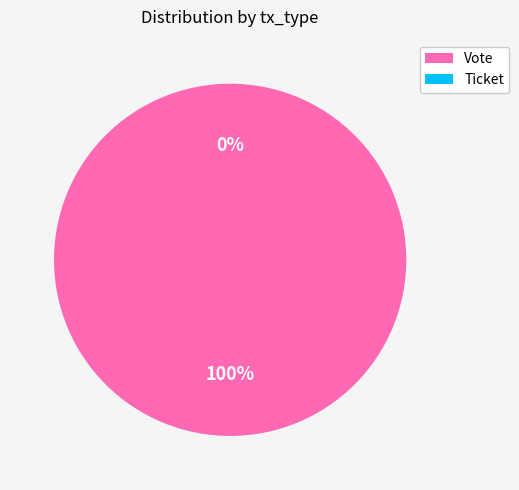

What percentage is the Vote slice, to the nearest percent?

100%